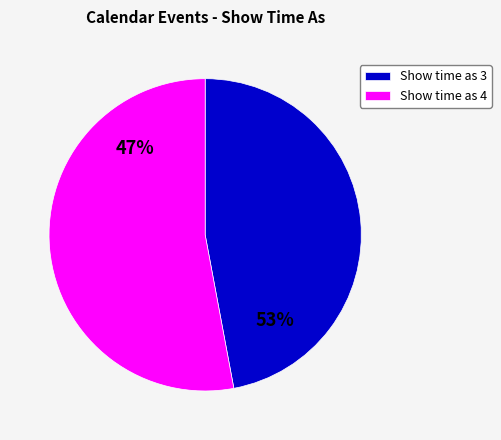

What is the smallest slice in the pie chart?

Show time as 3